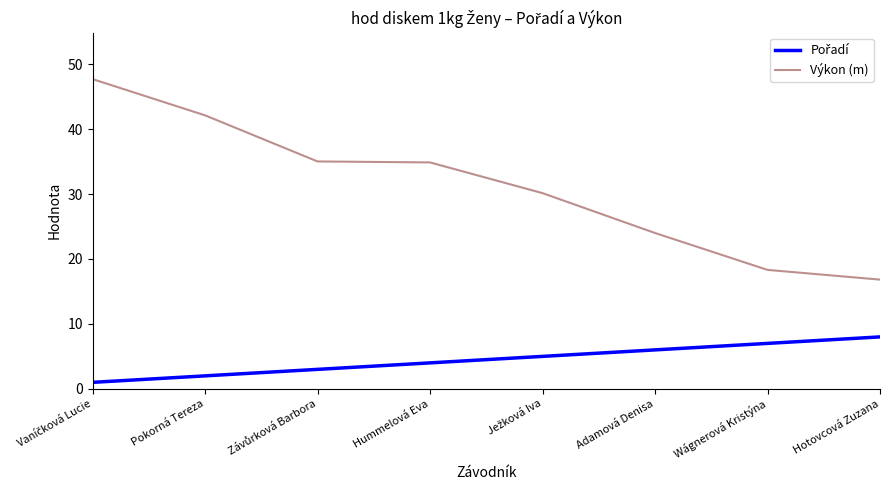

What is the difference between the maximum and minimum values in the Výkon (m) series?

30.9